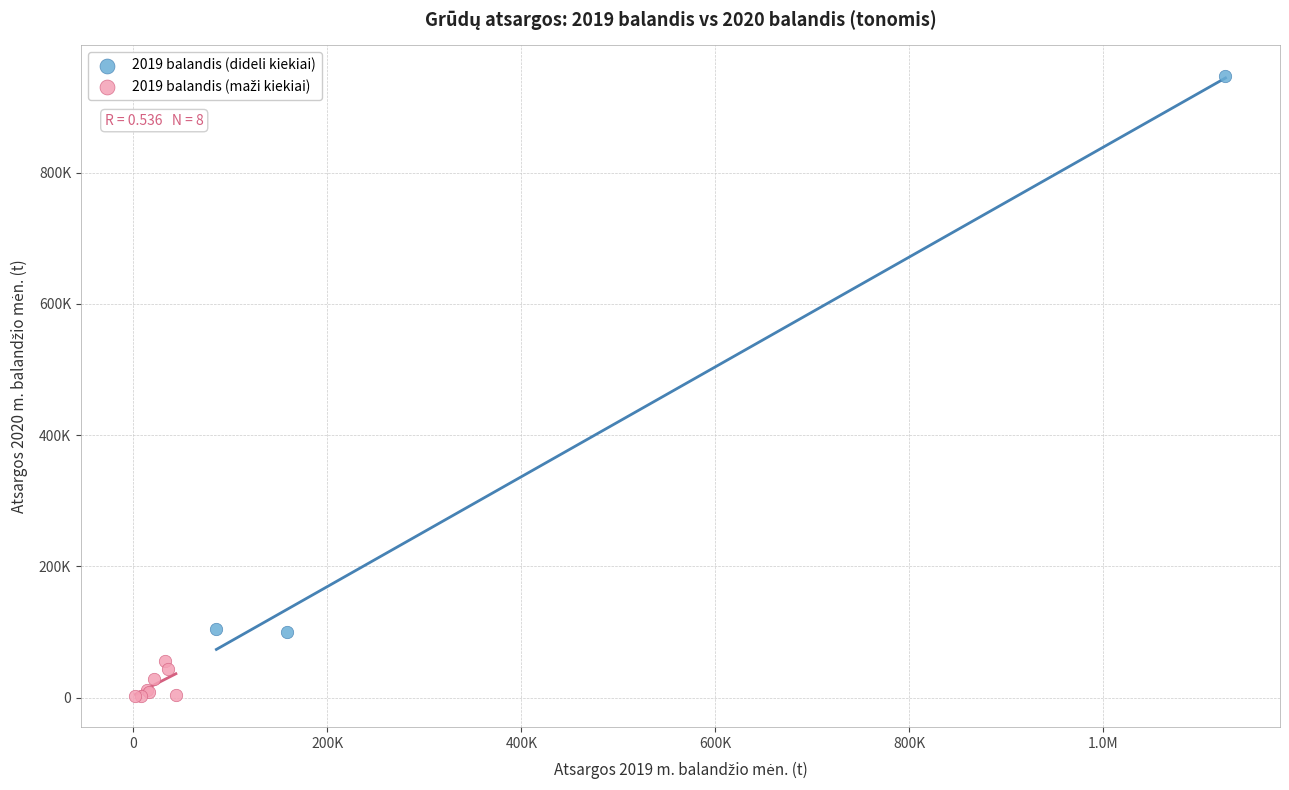

Which series contains the highest Y value?

2019 balandis (dideli kiekiai)